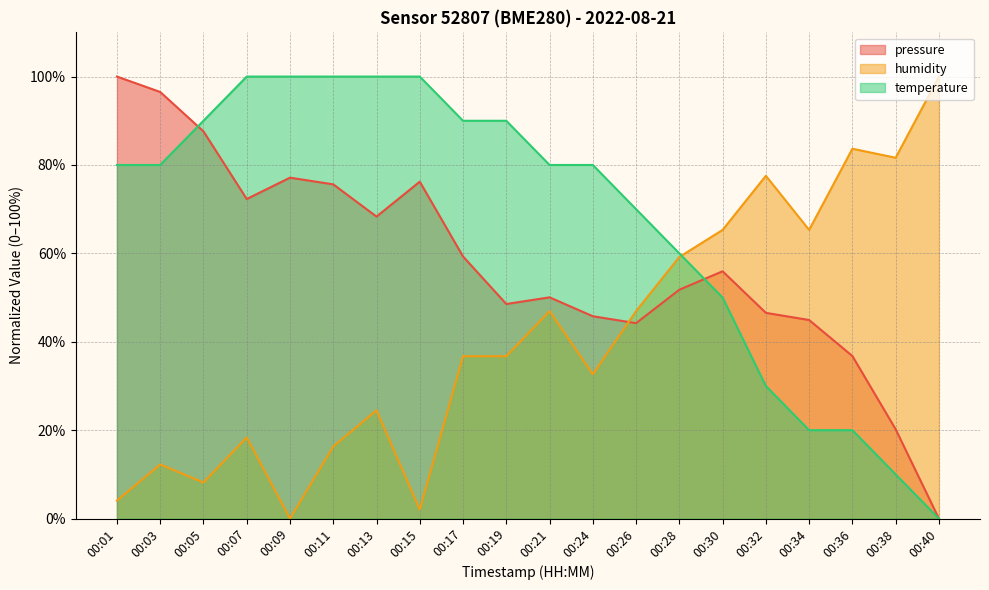

What is the approximate value of pressure at 00:26?

44.2